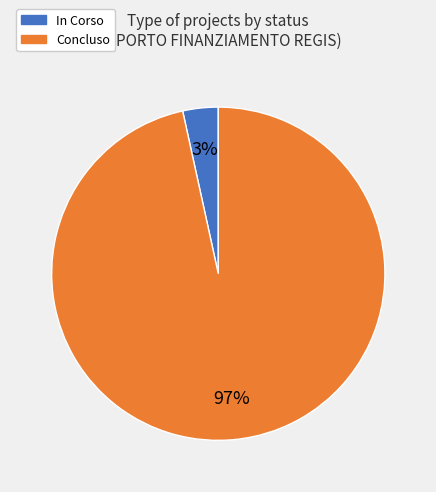

Rank the categories by value from highest to lowest.

Concluso, In Corso